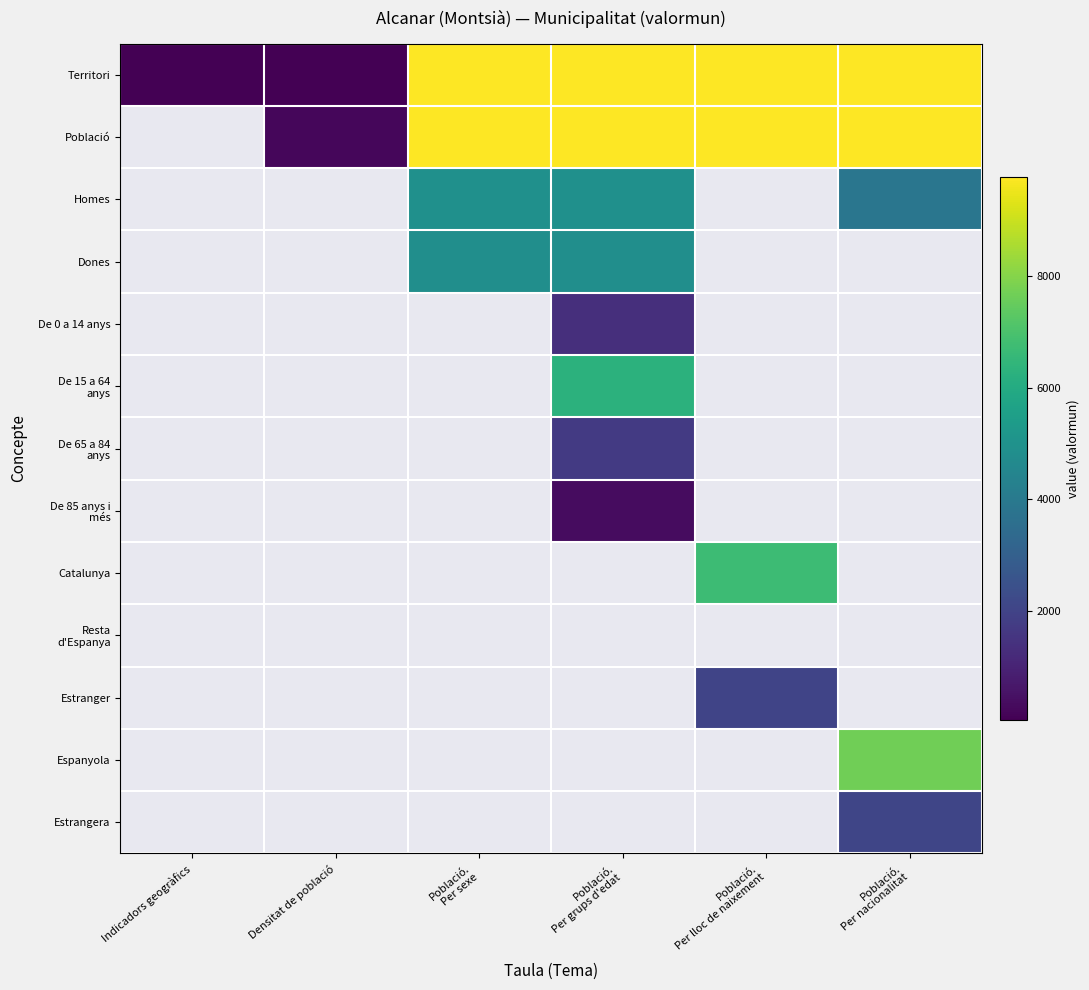

Which series has the largest total across all categories?

Territori